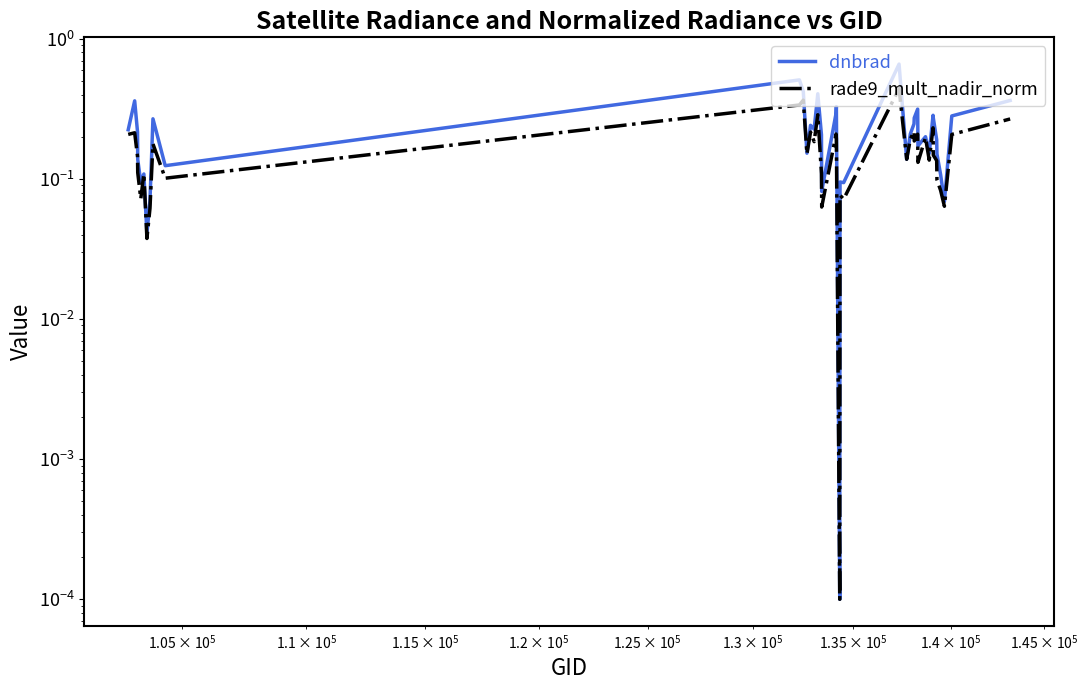

In rade9_mult_nadir_norm, how many points are higher than both neighbors (excluding endpoints)?

13